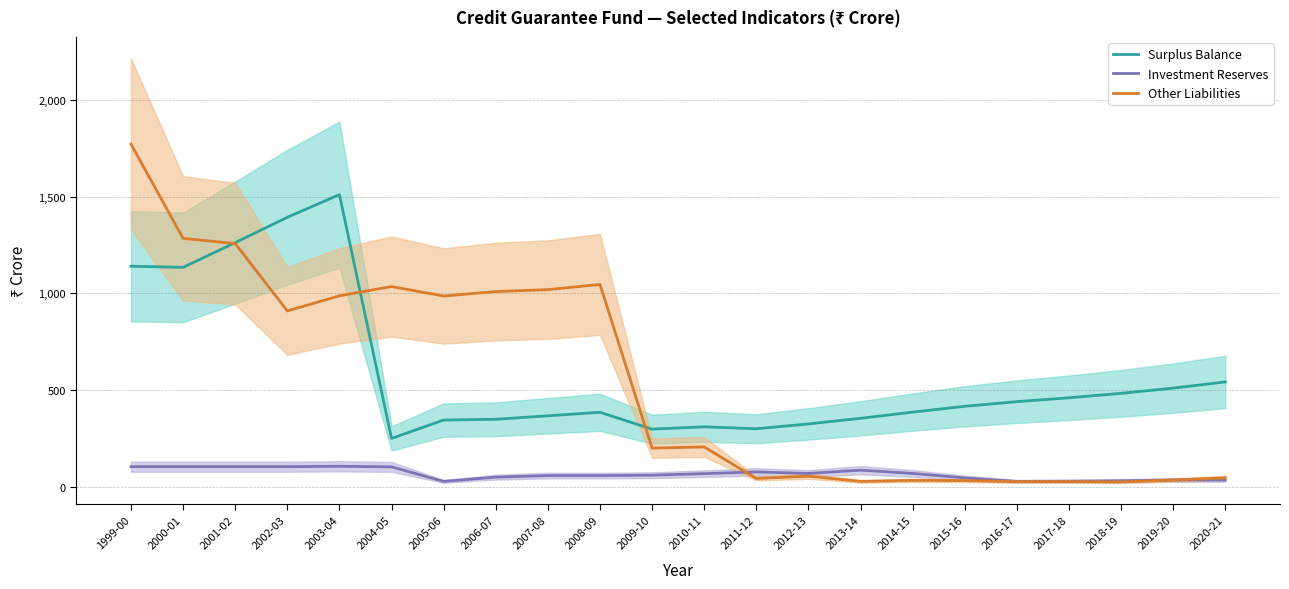

Rank the series at 2009-10 from highest to lowest value.

Surplus Balance, Other Liabilities, Investment Reserves